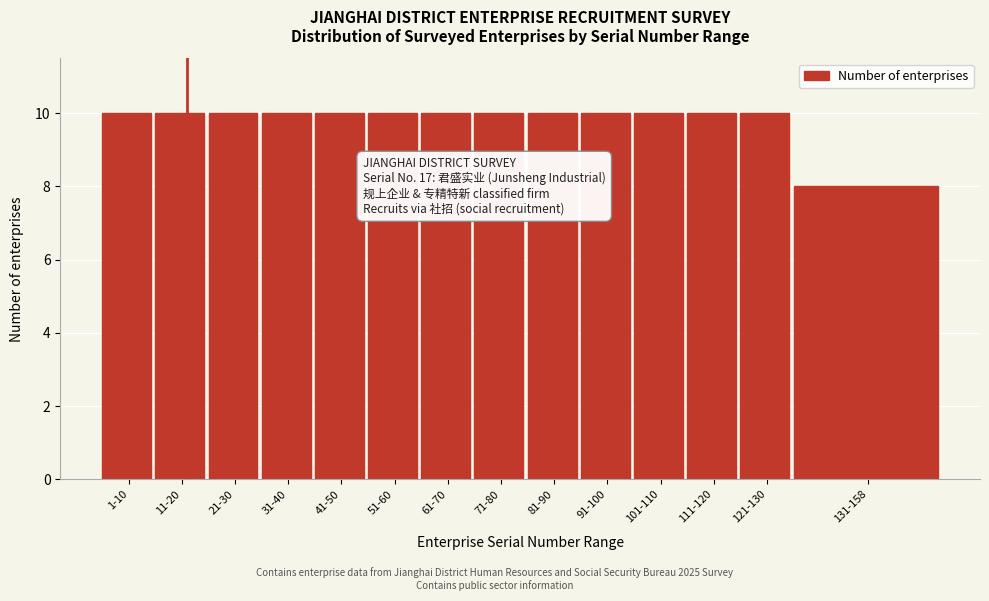

Reading left to right, list all the values displayed in this chart.

1-10=10	11-20=10	21-30=10	31-40=10	41-50=10	51-60=10	61-70=10	71-80=10	81-90=10	91-100=10	101-110=10	111-120=10	121-130=10	131-158=8